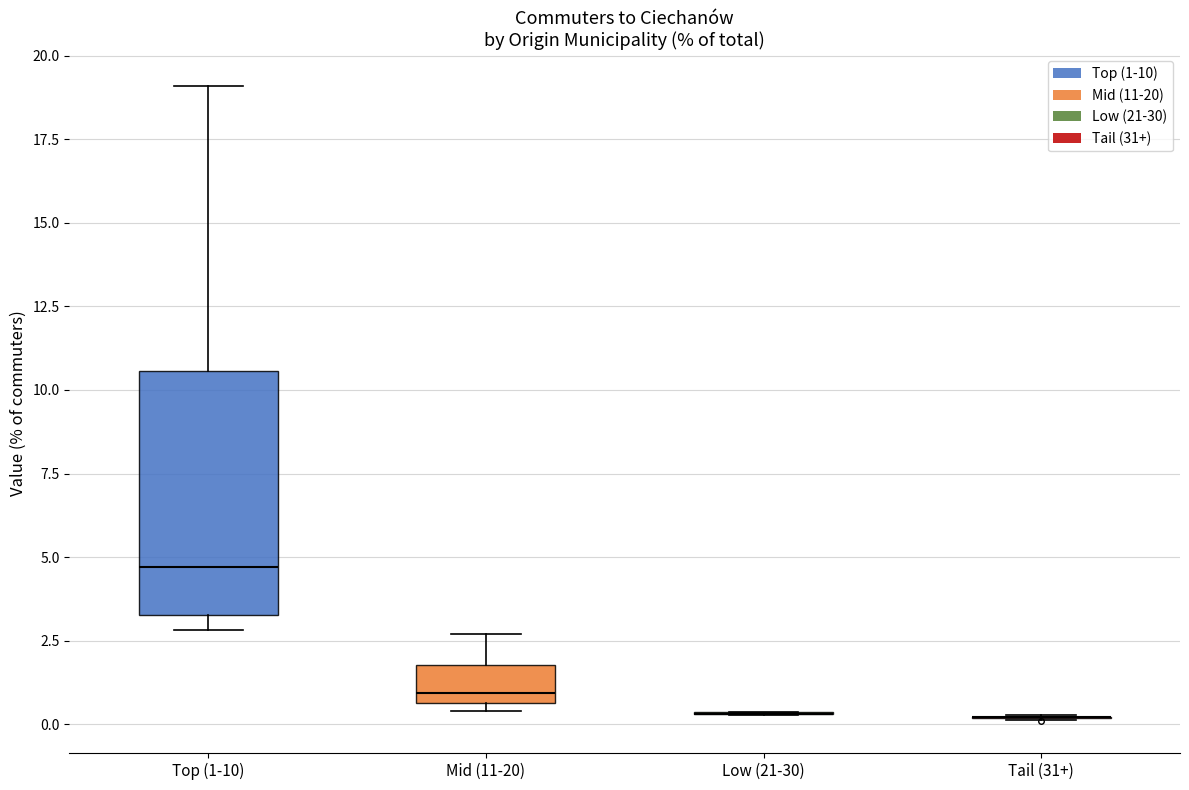

Where is the upper edge of the box for Mid (11-20) on the y-axis? The values are not printed on the chart, so give them approximately, as read against the axis.

2.0